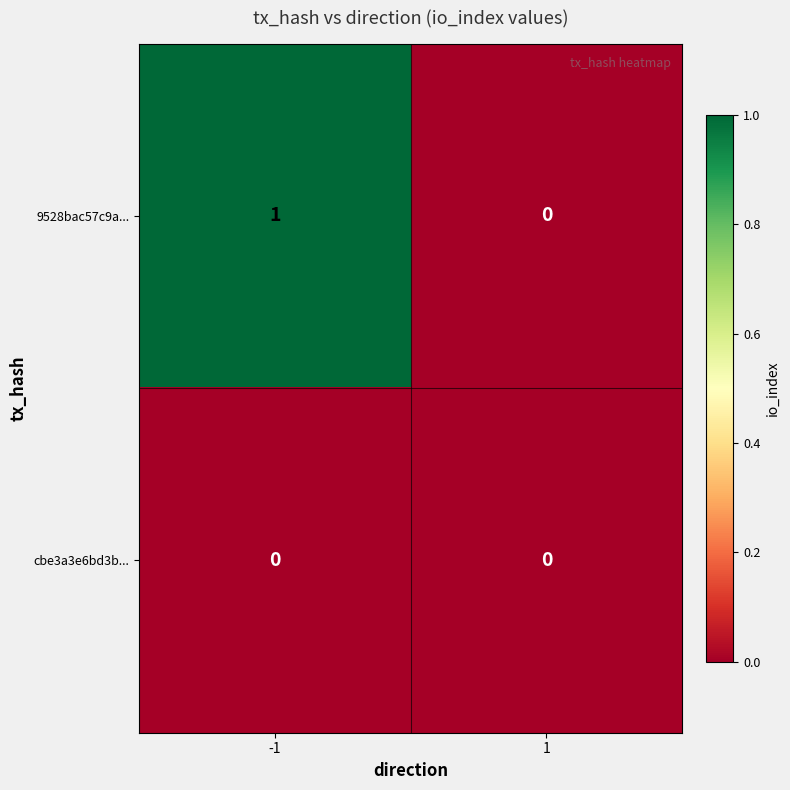

How many distinct data groups are displayed?

2